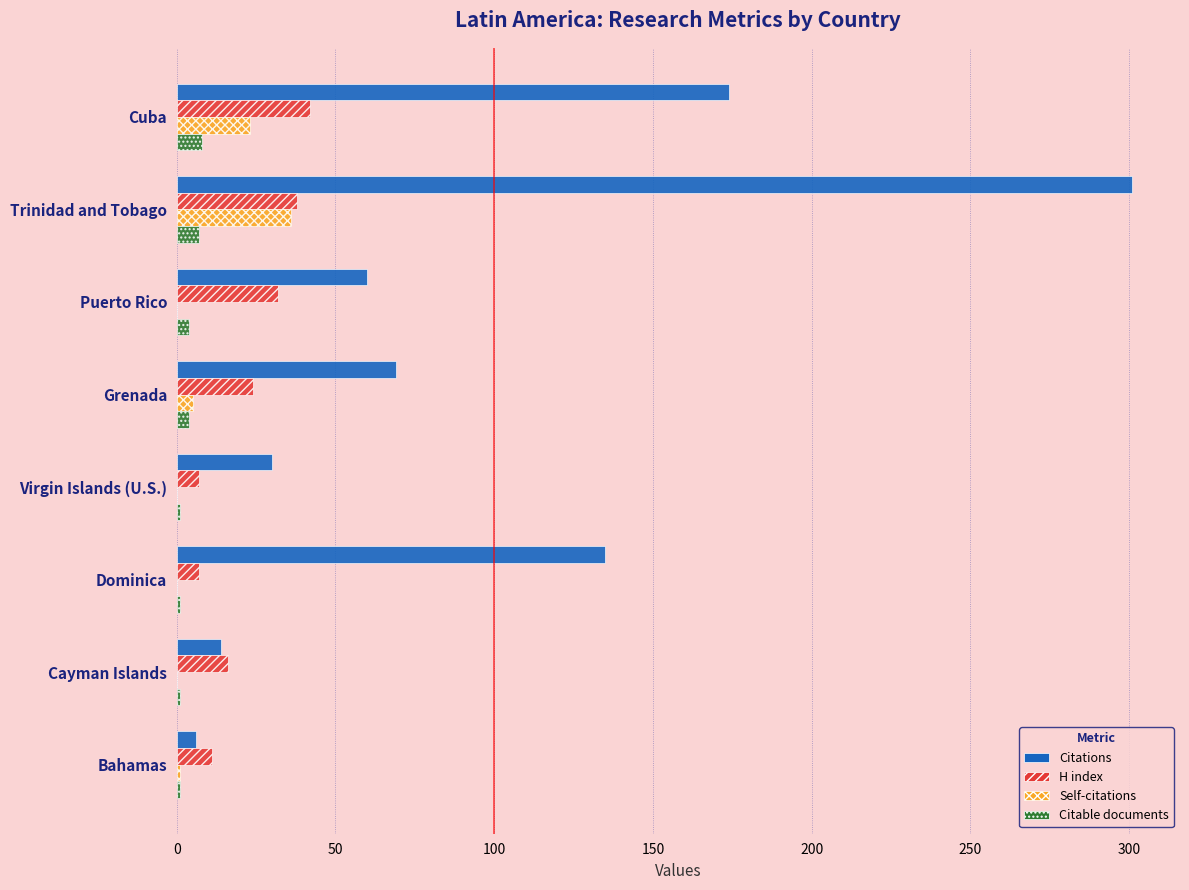

At which category is the sum across all series the highest?

Trinidad and Tobago